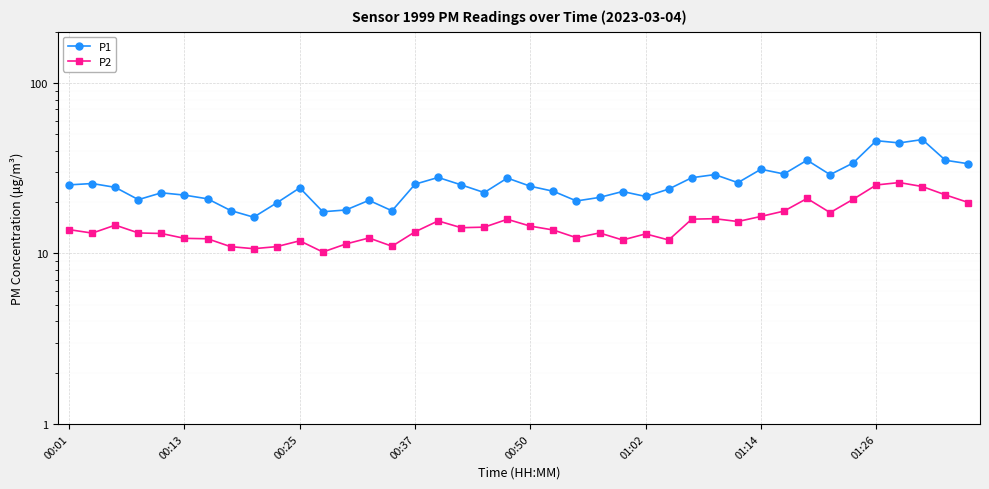

Which series has the widest spread of values?

P1